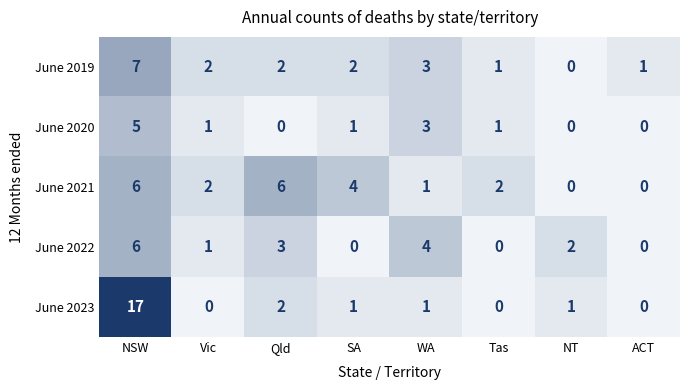

What is the spread (max minus min) of values at Vic?

2